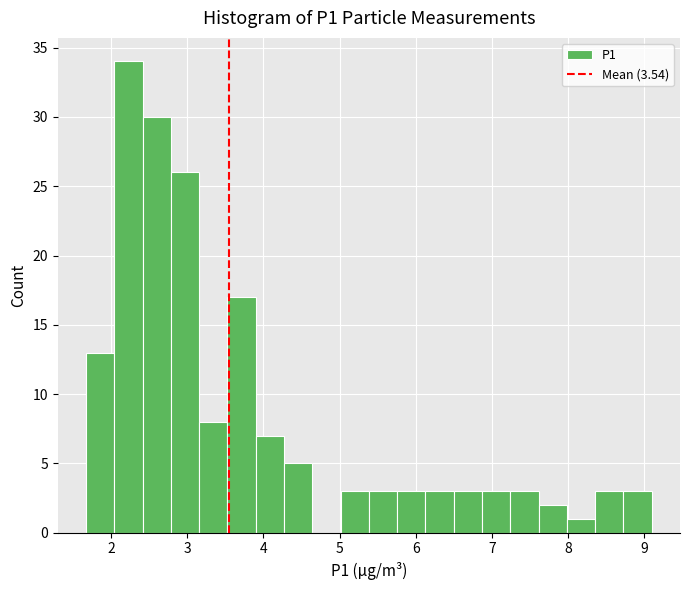

Around what value on the x-axis is the tallest bar? Give the approximate position of its centre, as read against the axis.

2.2